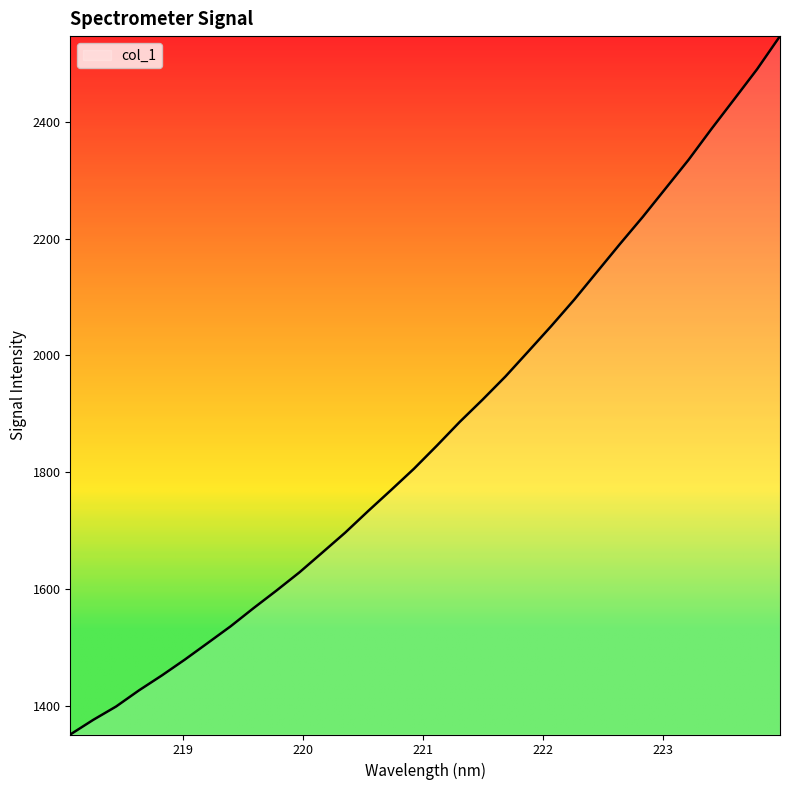

True or false: there are more than 0 points higher than both neighbors.

False